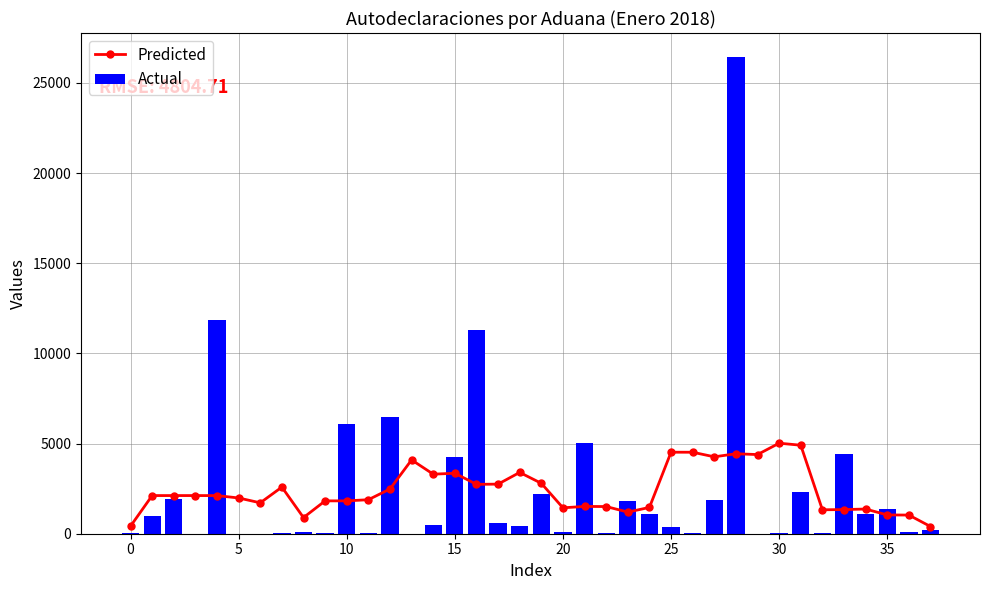

True or false: Predicted has more than 0 interior local peaks.

True